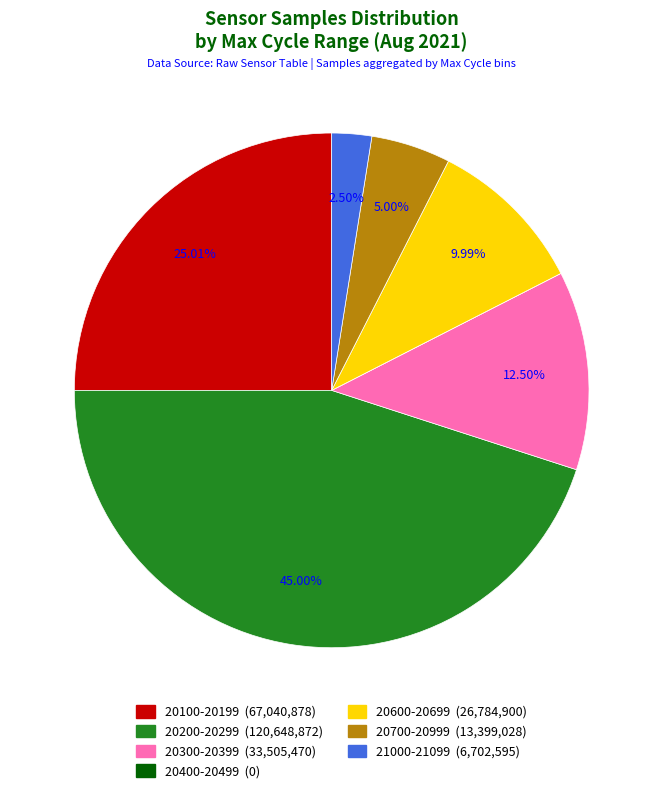

Is there a majority slice in this chart?

No